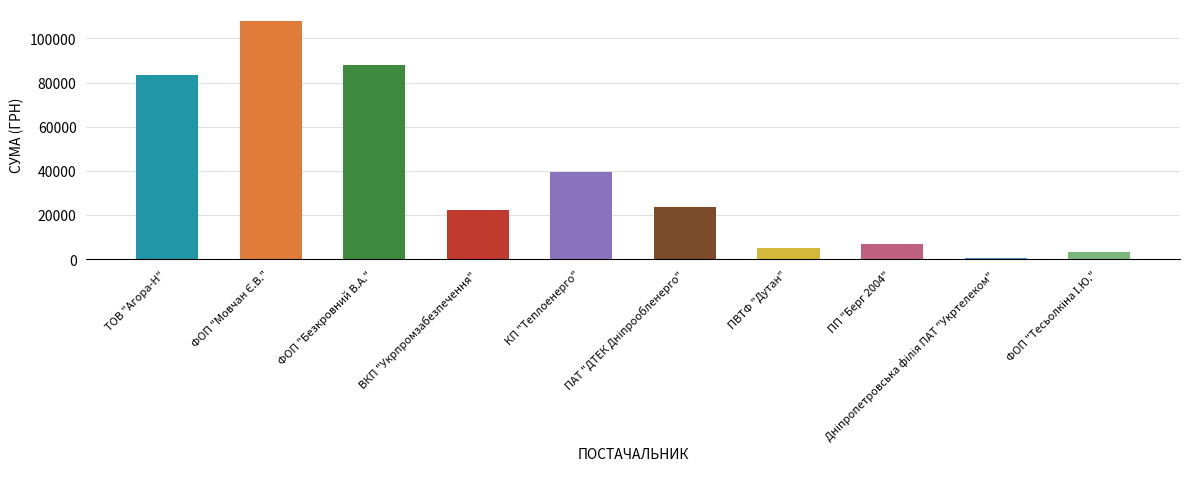

What is the sum of all values?

380461.0